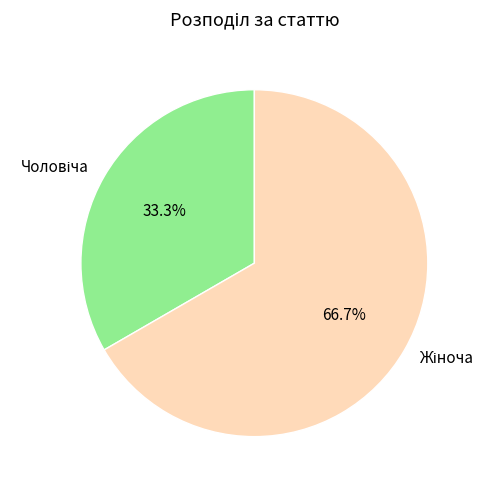

How many segments does this pie chart have?

2